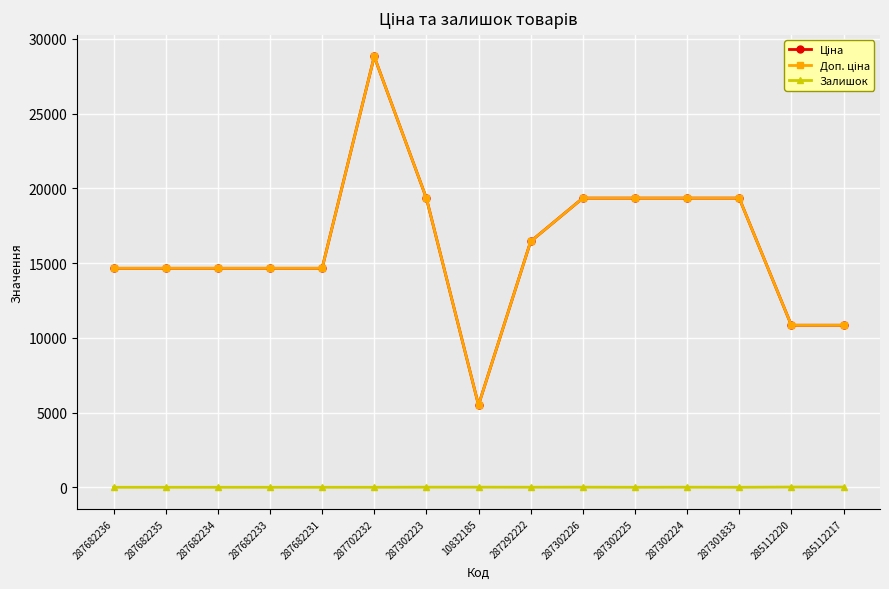

Is this an area chart (filled region under the line)?

No